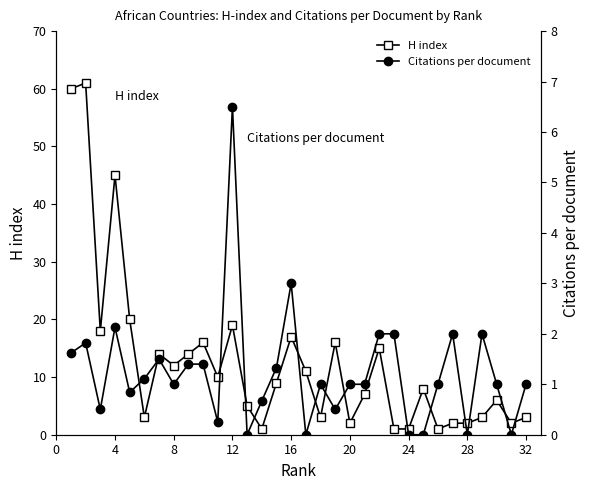

Reading left to right, what are all the values shown in this chart?

H index: 60.0	61.0	18.0	45.0	20.0	3.0	14.0	12.0	14.0	16.0	10.0	19.0	5.0	1.0	9.0	17.0	11.0	3.0	16.0	2.0	7.0	15.0	1.0	1.0	8.0	1.0	2.0	2.0	3.0	6.0	2.0	3.0
Citations per document: 1.6	1.8	0.5	2.1	0.8	1.1	1.5	1.0	1.4	1.4	0.2	6.5	0.0	0.7	1.3	3.0	0.0	1.0	0.5	1.0	1.0	2.0	2.0	0.0	0.0	1.0	2.0	0.0	2.0	1.0	0.0	1.0